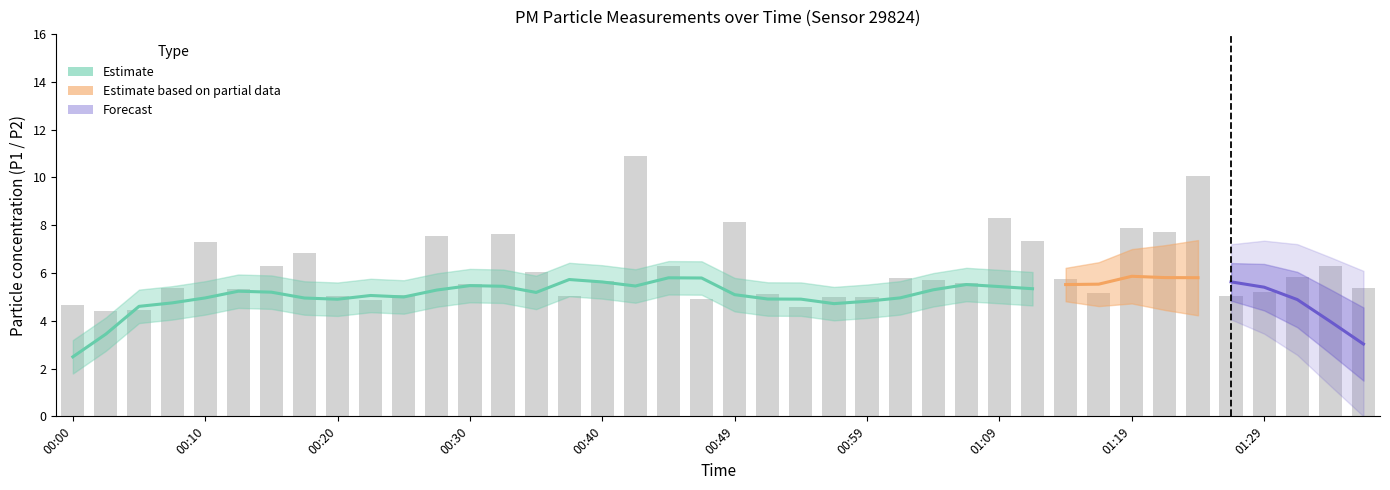

What is the difference between the second highest and second lowest values?

5.6